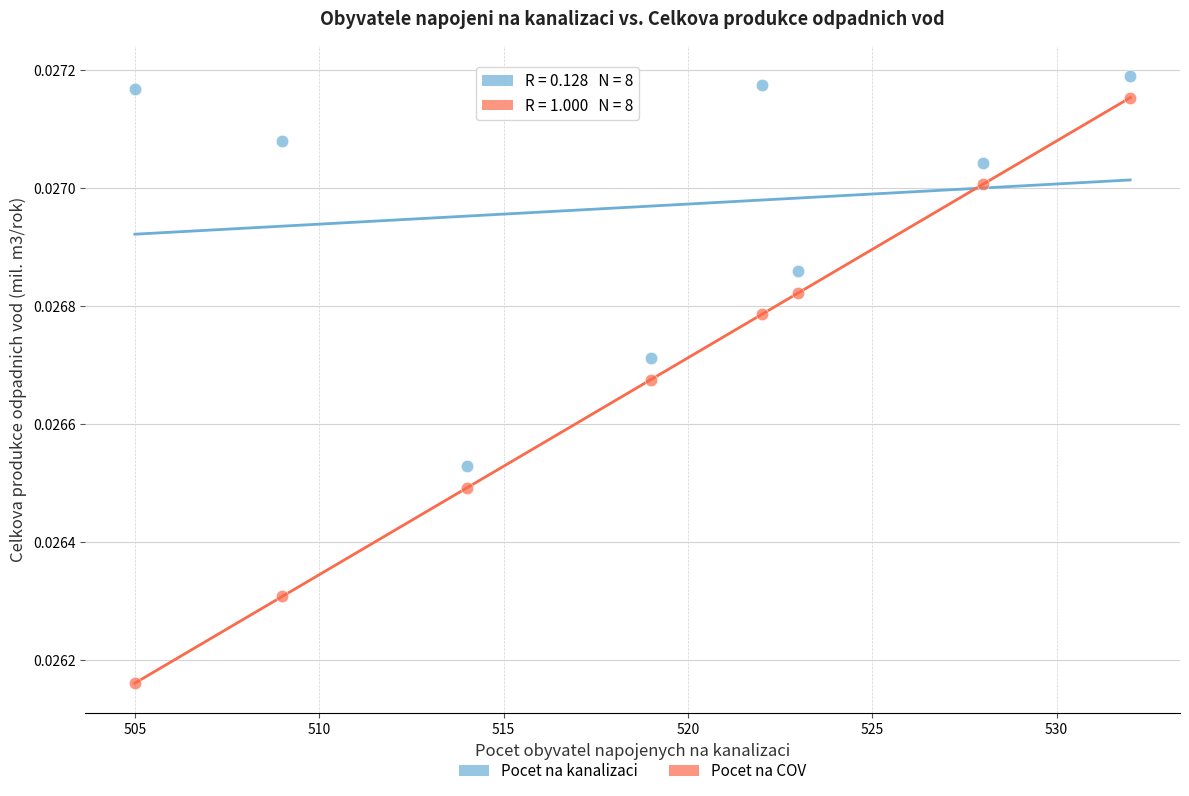

Across all data points, what is the range of X values (max minus min)?

27.0